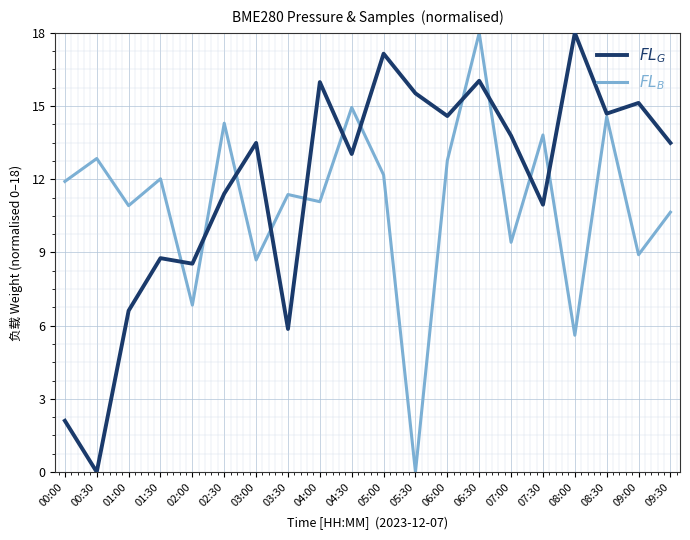

At 09:00, list the series in order from largest to smallest.

$FL_G$, $FL_B$